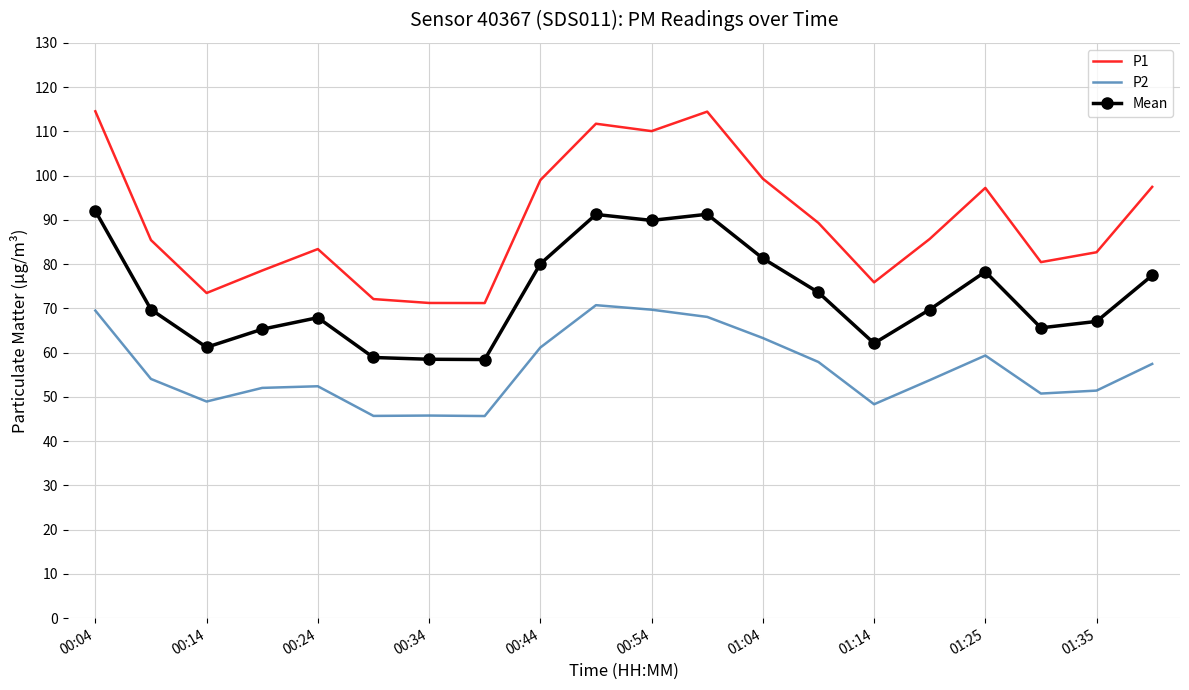

Which series has the largest total across all categories?

P1